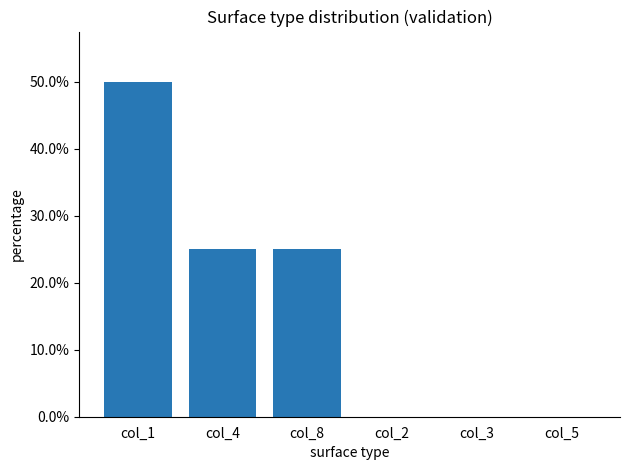

Which has a higher value, col_8 or col_4?

col_8